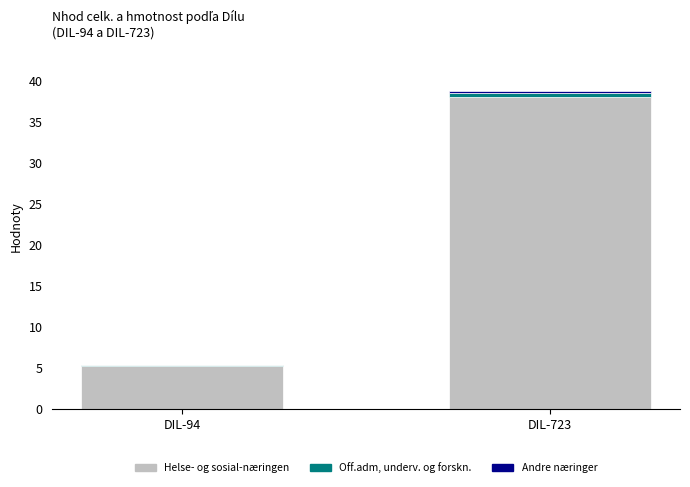

At which label does Helse- og sosial-næringen first exceed 37?

DIL-723